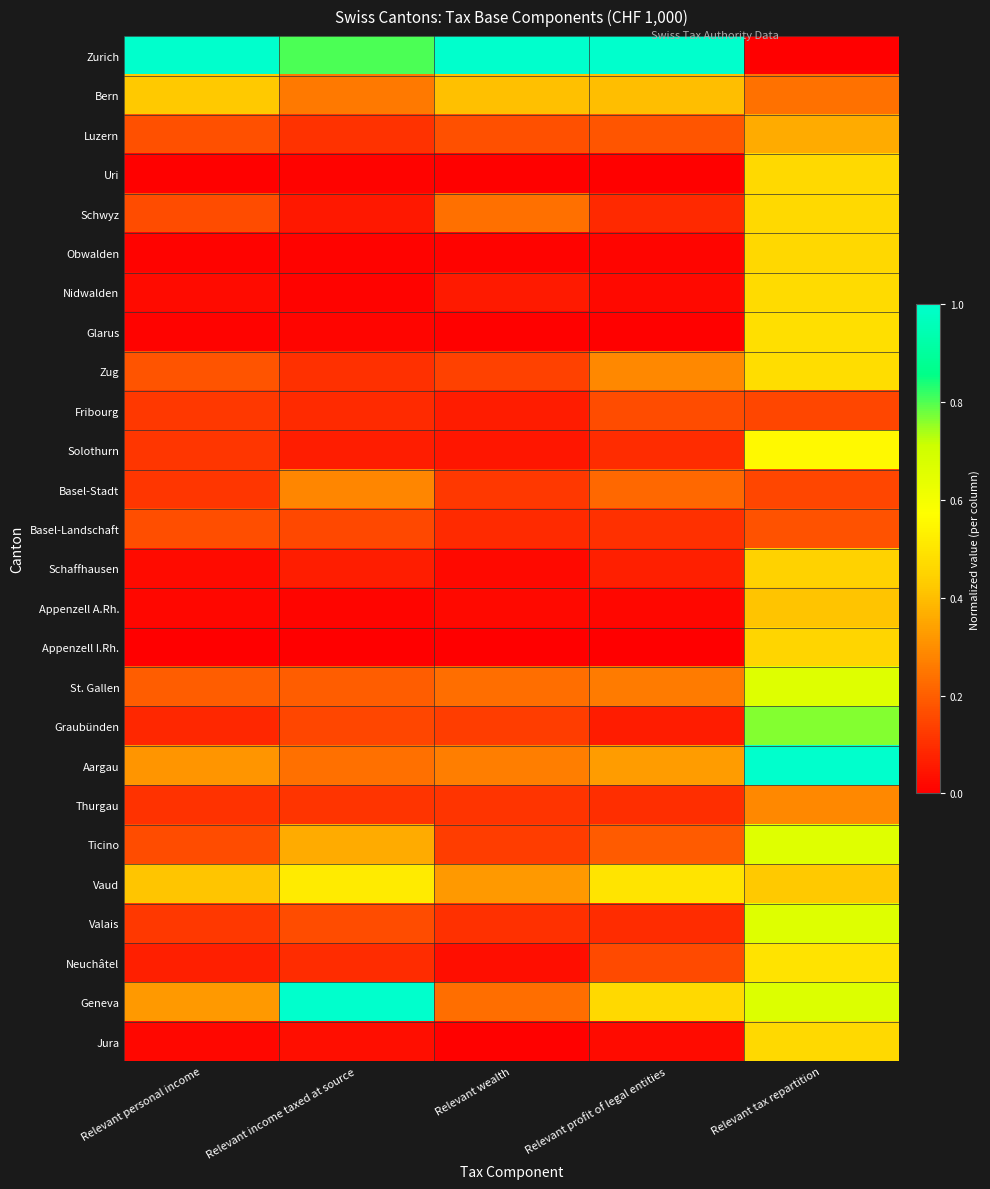

At which category is the sum across all series the highest?

Relevant tax repartition